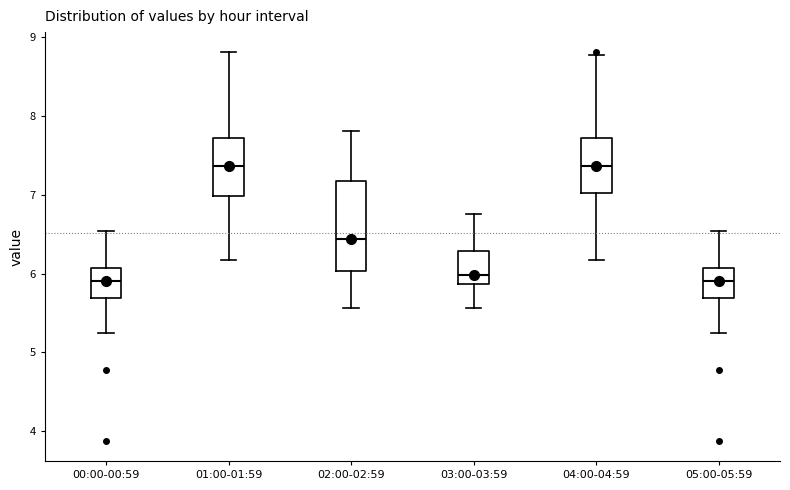

Comparing the boxes themselves (not the whiskers), which one is the tallest?

02:00-02:59